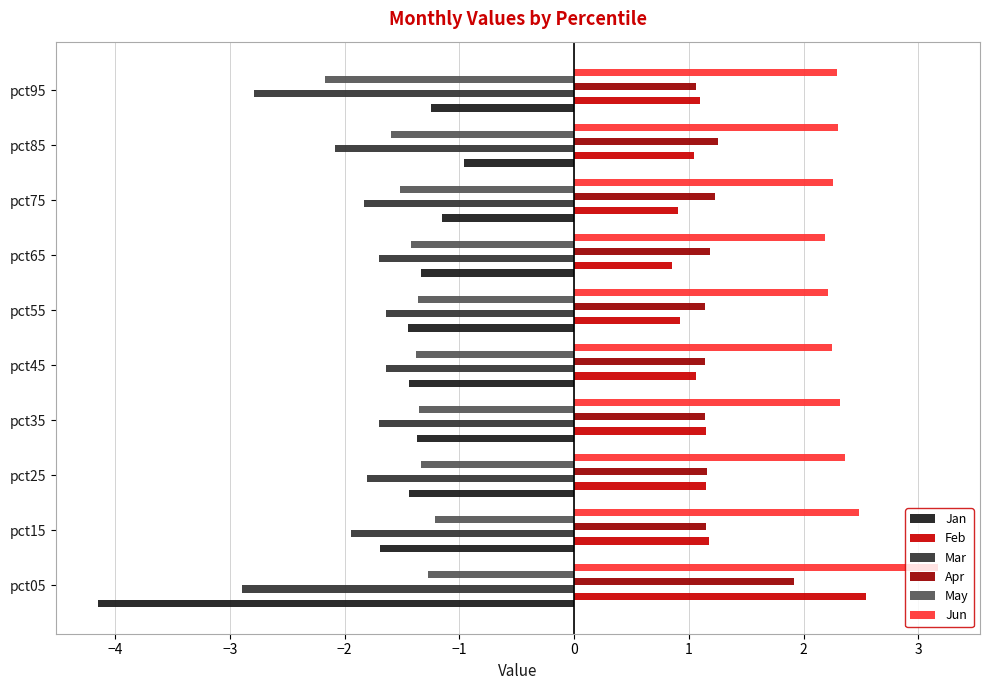

Which label corresponds to the smallest value in the chart?

pct05